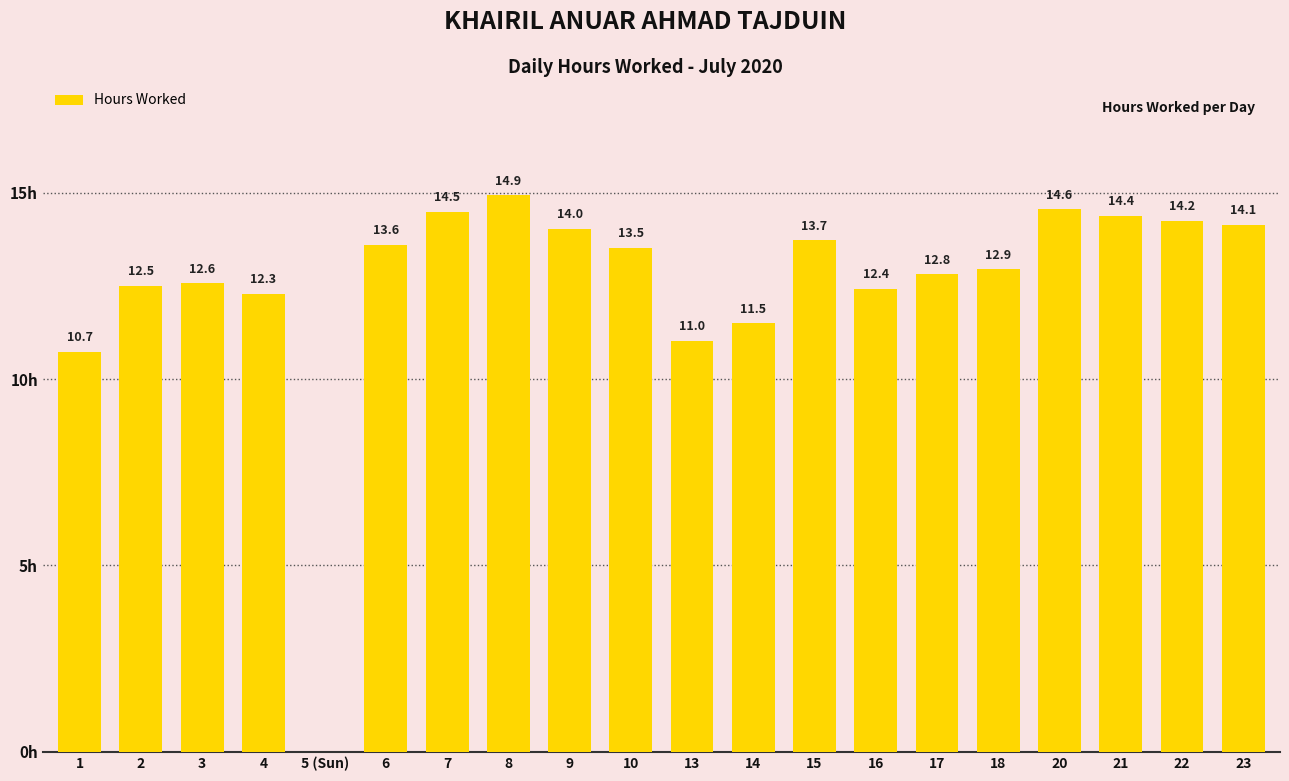

Are the bars horizontal?

No